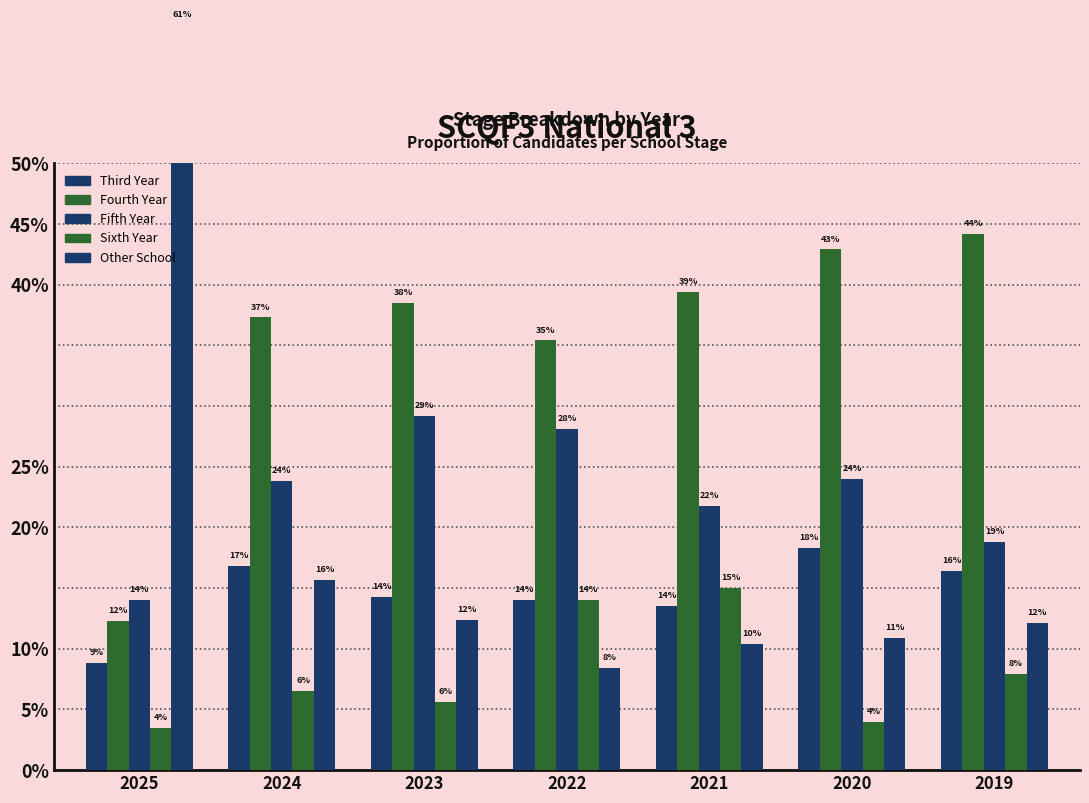

Between 2024 and 2019, which series saw the biggest shift?

Fourth Year